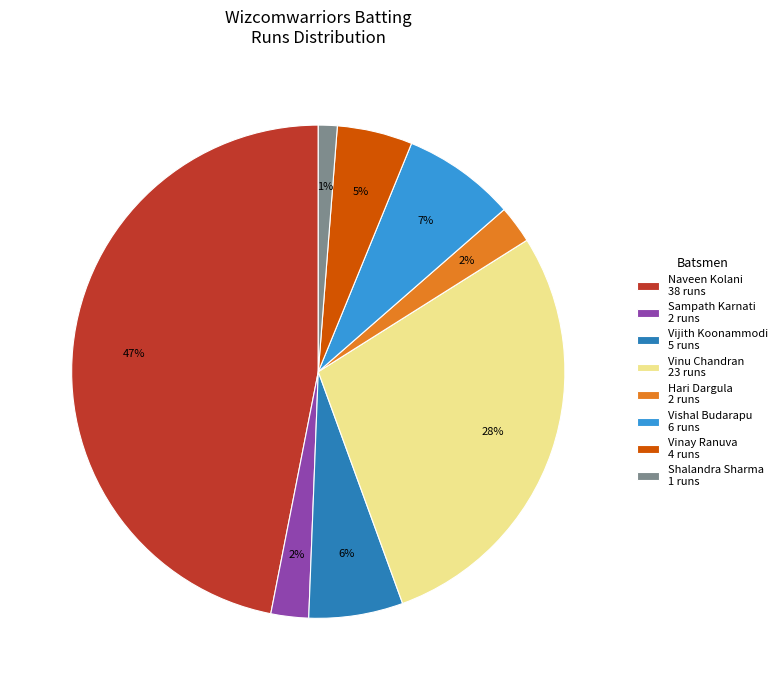

Is there a majority slice in this chart?

No